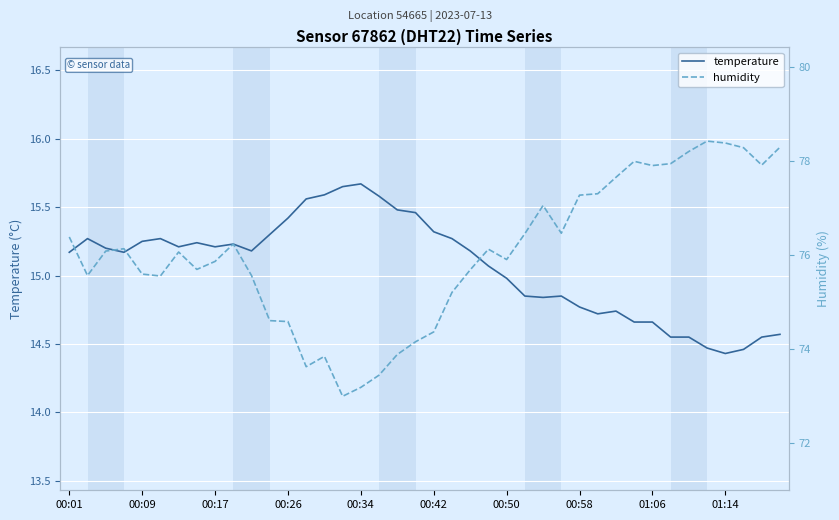

Which category has the lowest value in the temperature series?

01:14